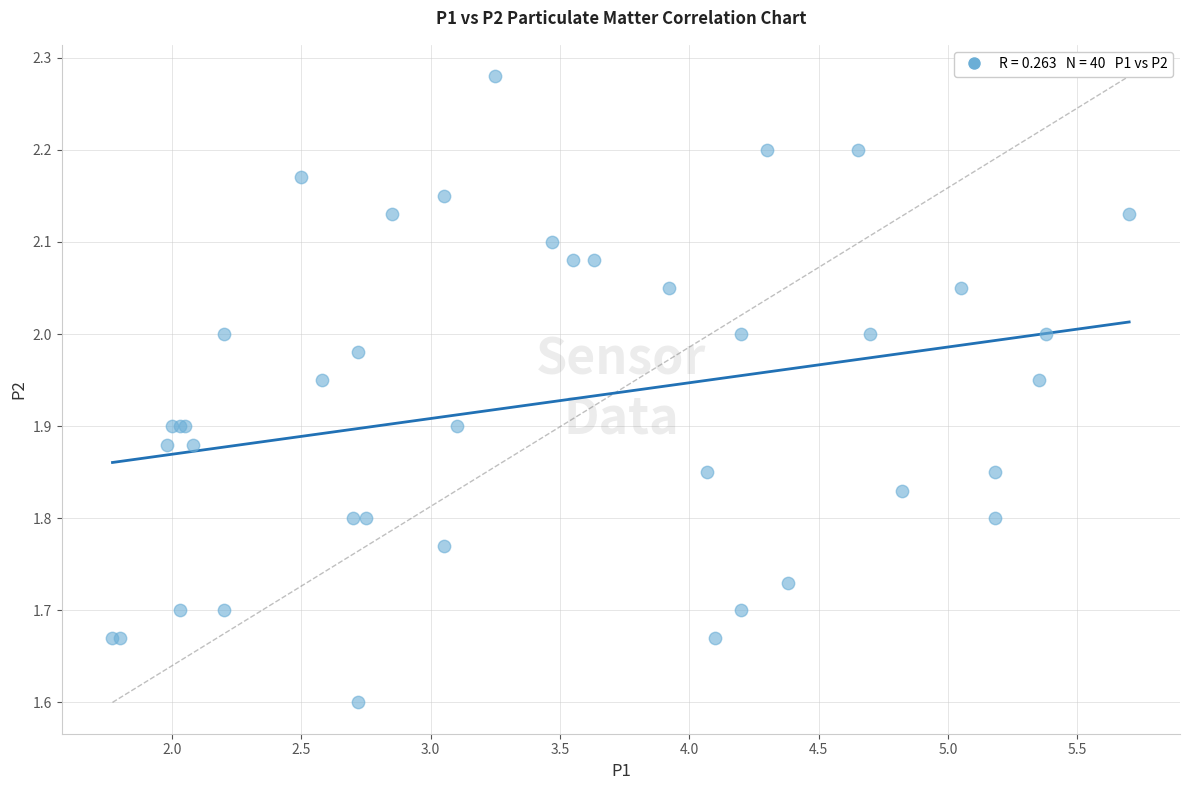

What Y value in the scatter plot is closest to 1?

1.6